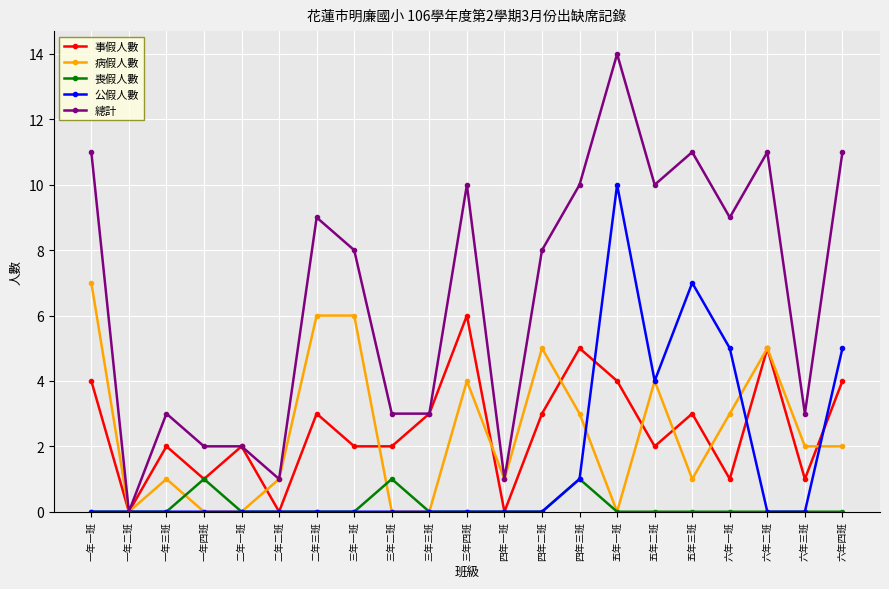

Count the 事假人數 values in the range 1 to 4.

15